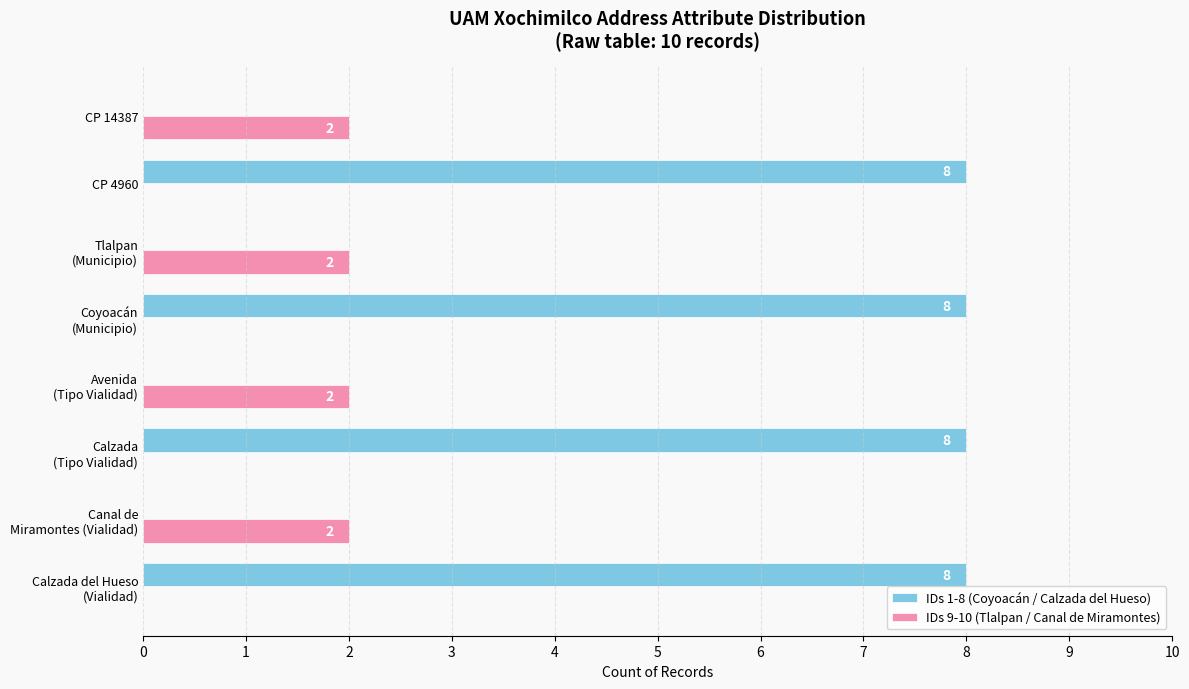

How many IDs 9-10 (Tlalpan / Canal de Miramontes) values are between 0 and 2?

8